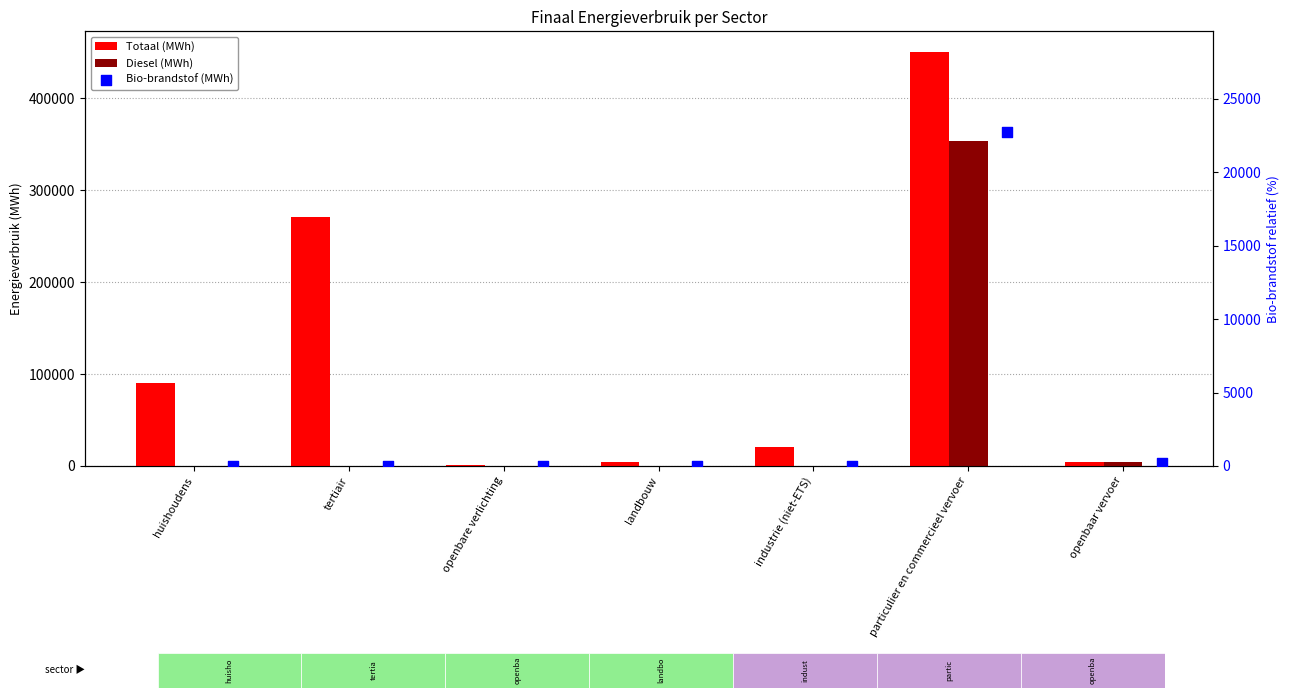

Which series has the largest total across all categories?

Totaal (MWh)